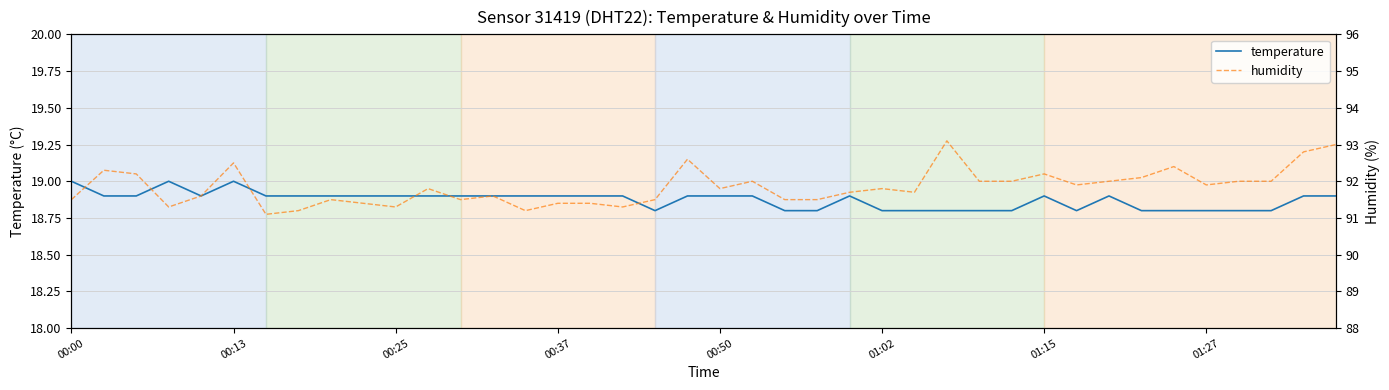

What is the highest value of the temperature series?

19.0